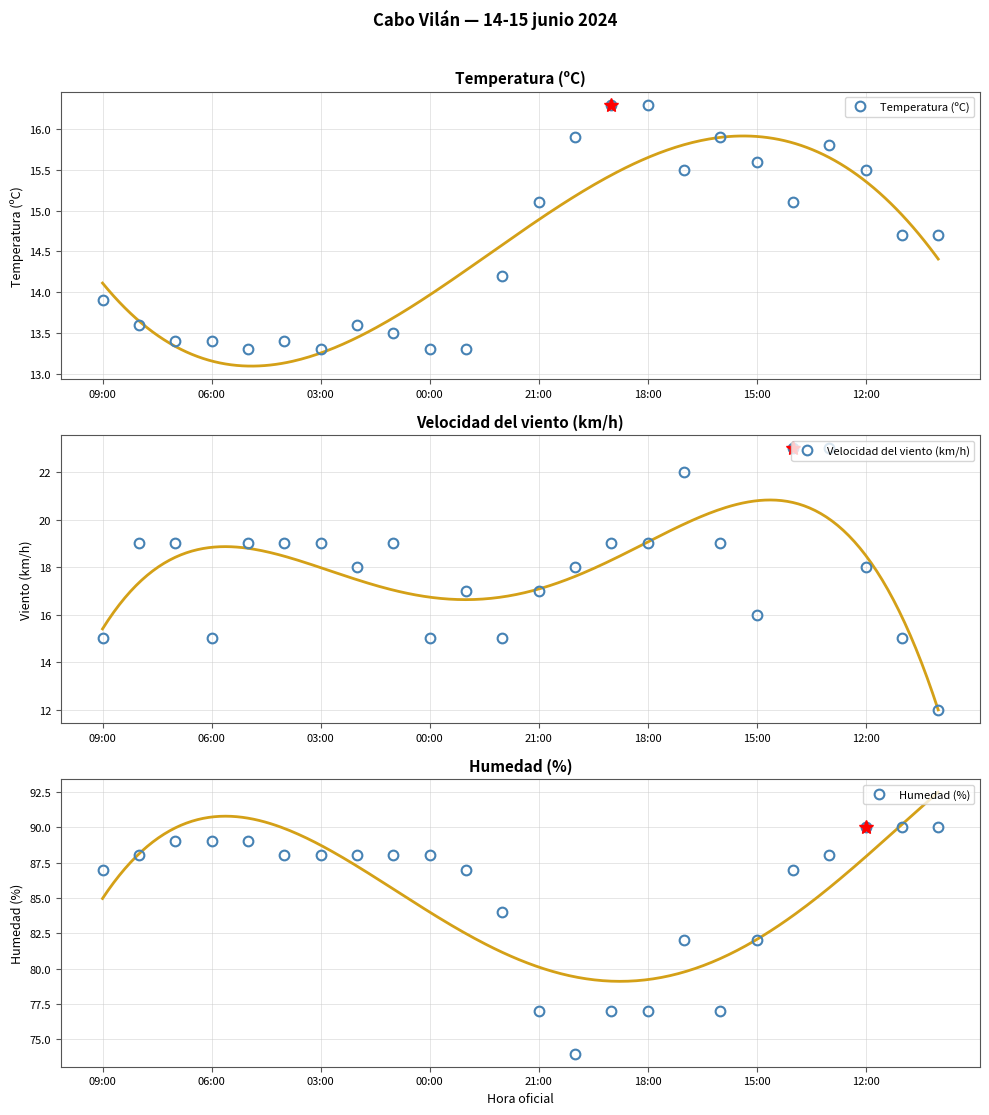

What is the highest value of the Temperatura (ºC) series?

16.3